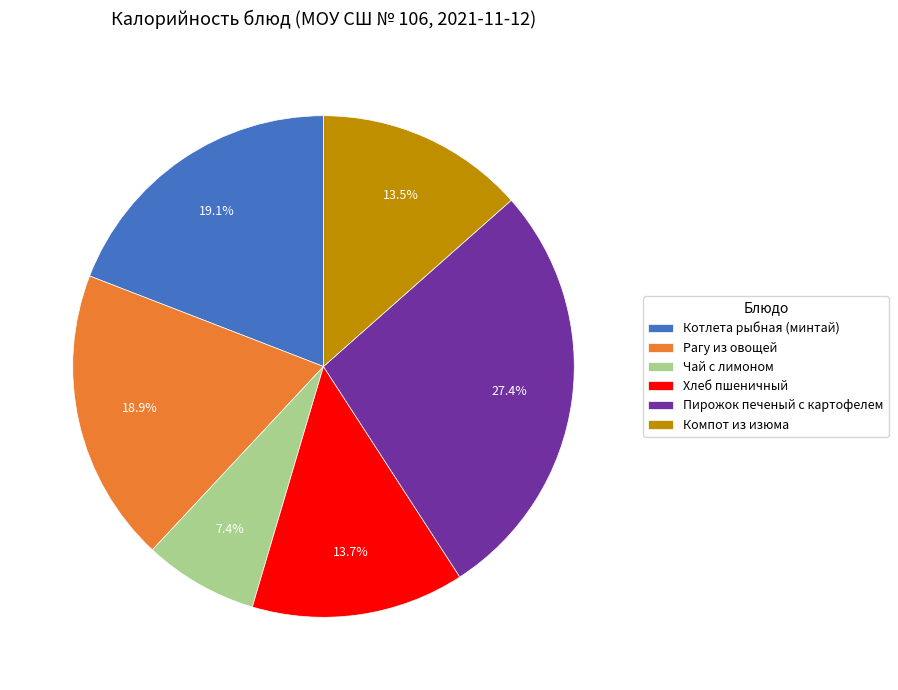

What percentage is the Хлеб пшеничный slice, to the nearest percent?

14%